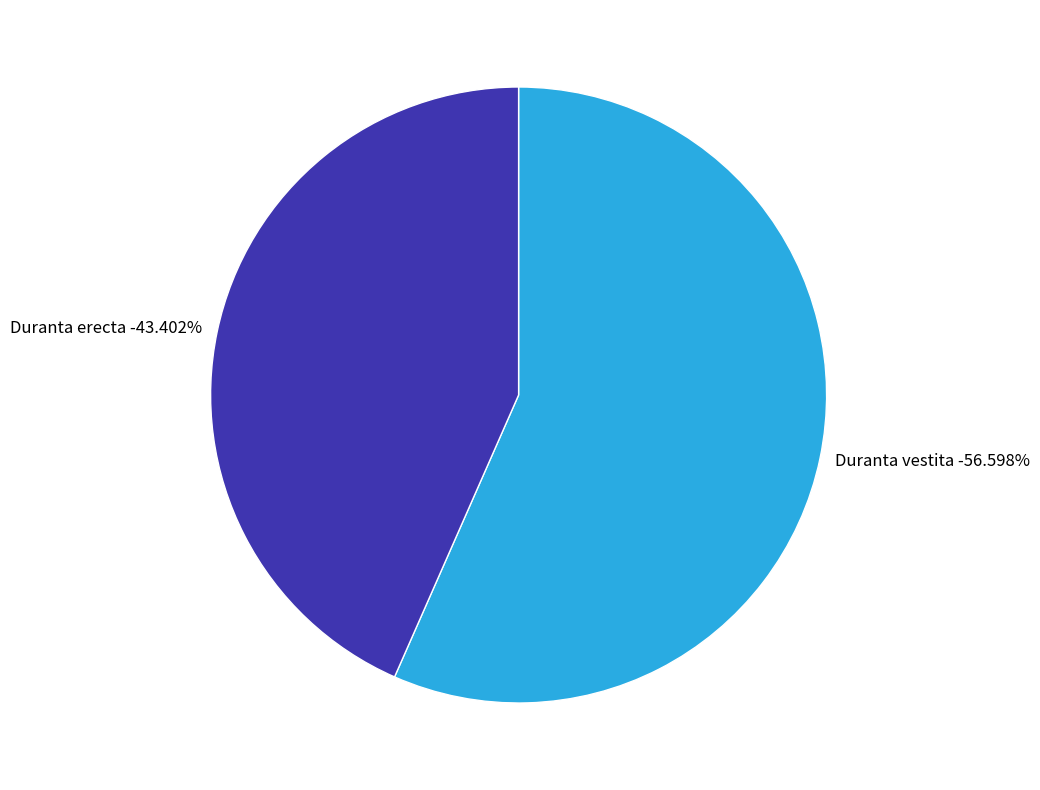

To the nearest percent, what percentage of the pie is Duranta vestita?

57%